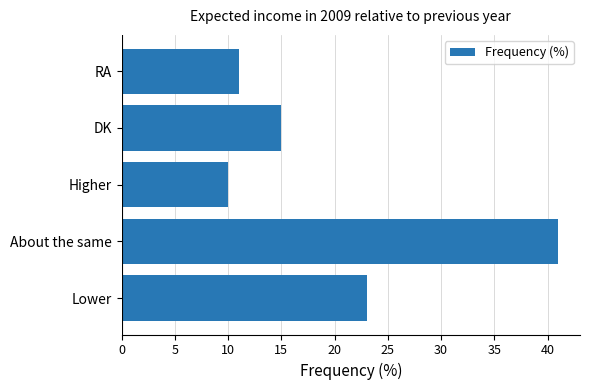

Approximately how many times larger is the value at RA compared to DK?

0.7